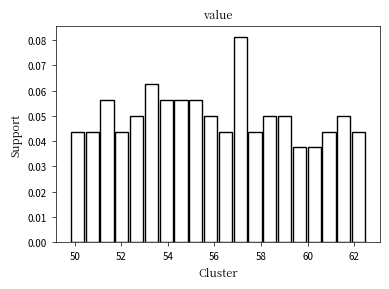

Around what value on the x-axis is the tallest bar? Give the approximate position of its centre, as read against the axis.

57.2